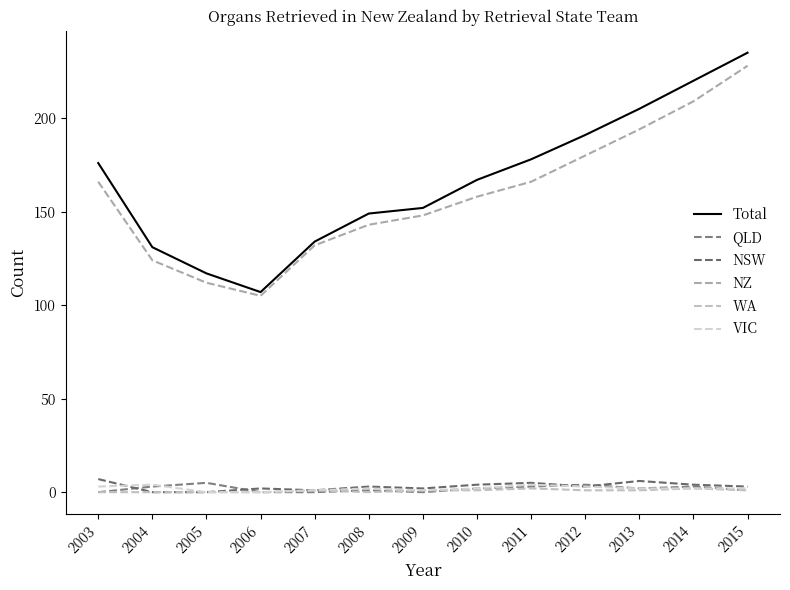

What is the average value of the NZ series?

159